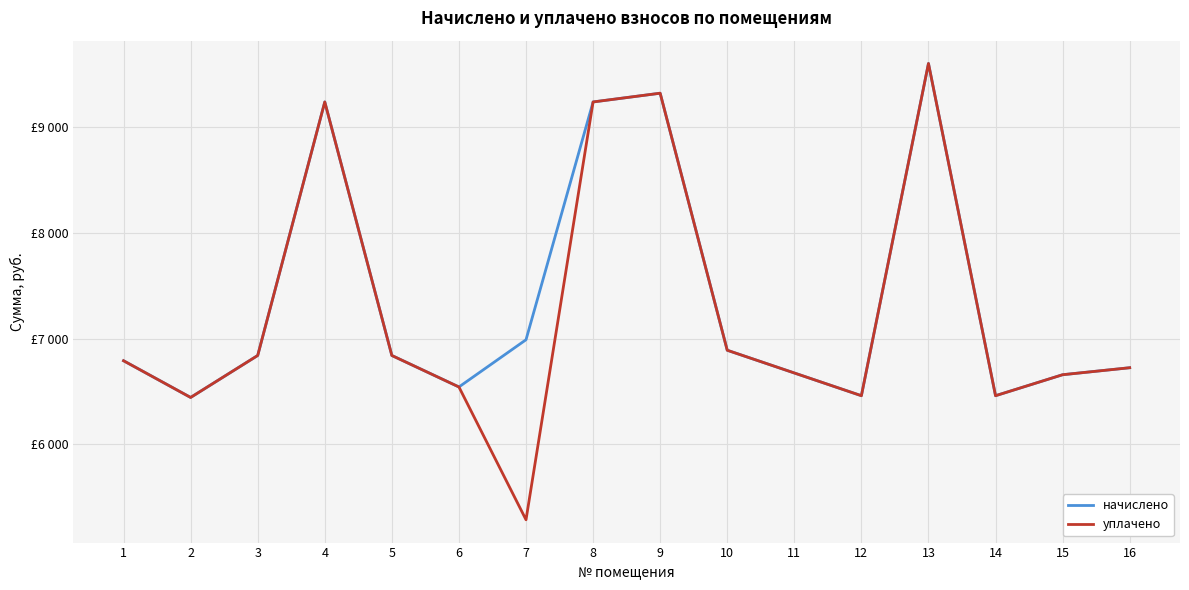

In начислено, how many points are lower than both neighbors (excluding endpoints)?

4